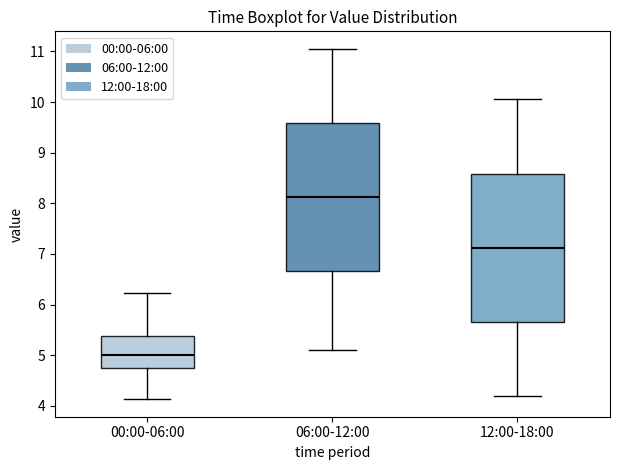

Which box has the lowest median line?

00:00-06:00